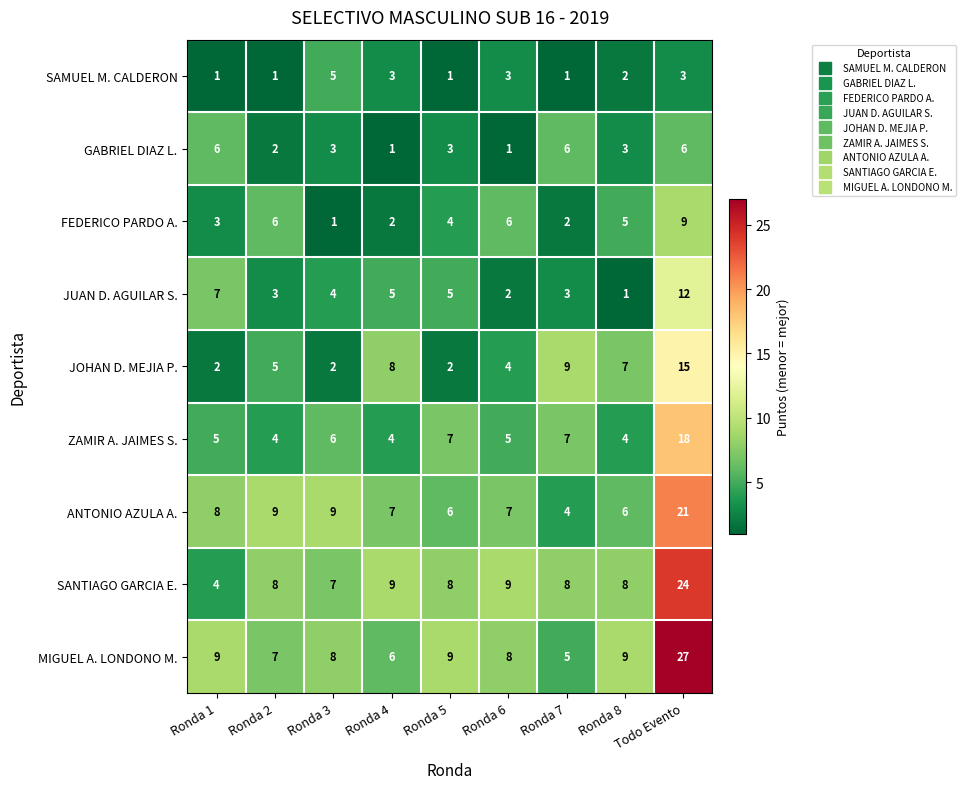

What is the total value across all series at Ronda 2?

45